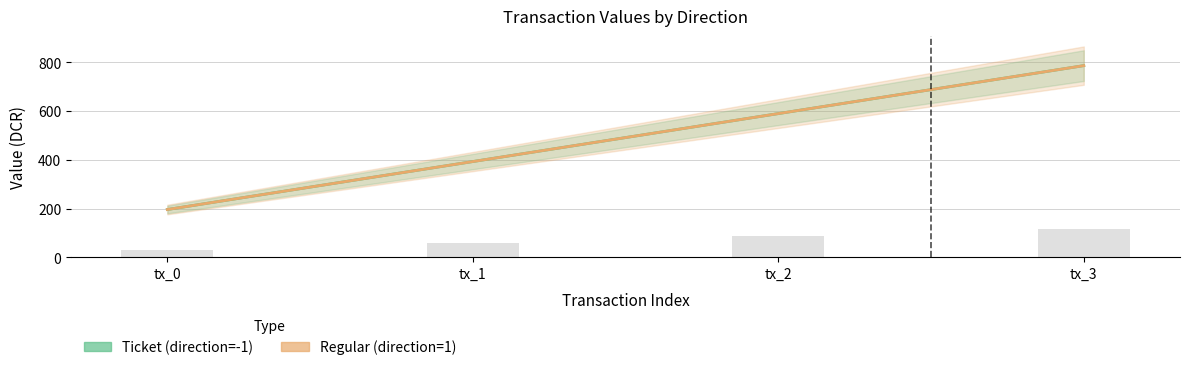

Is it true that Regular (direction=1) equals 860.4 at tx_2?

False